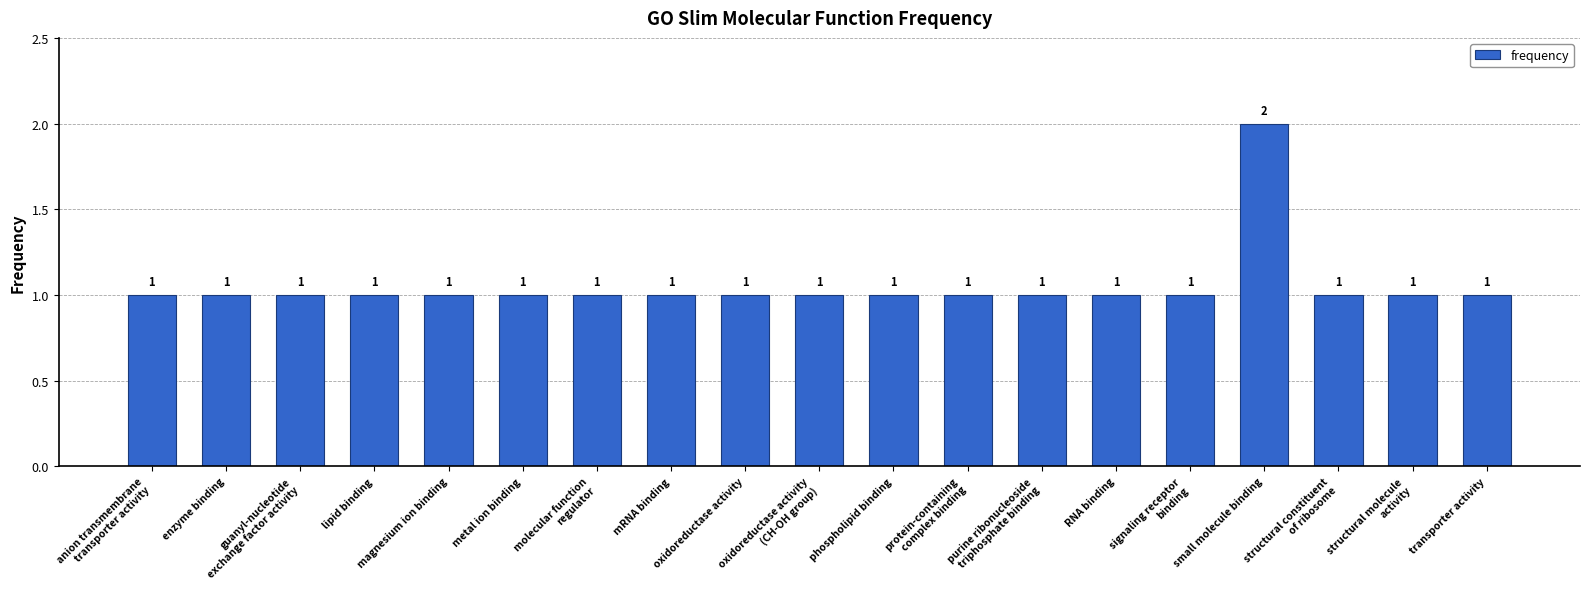

Which label corresponds to the largest value in the chart?

small molecule binding